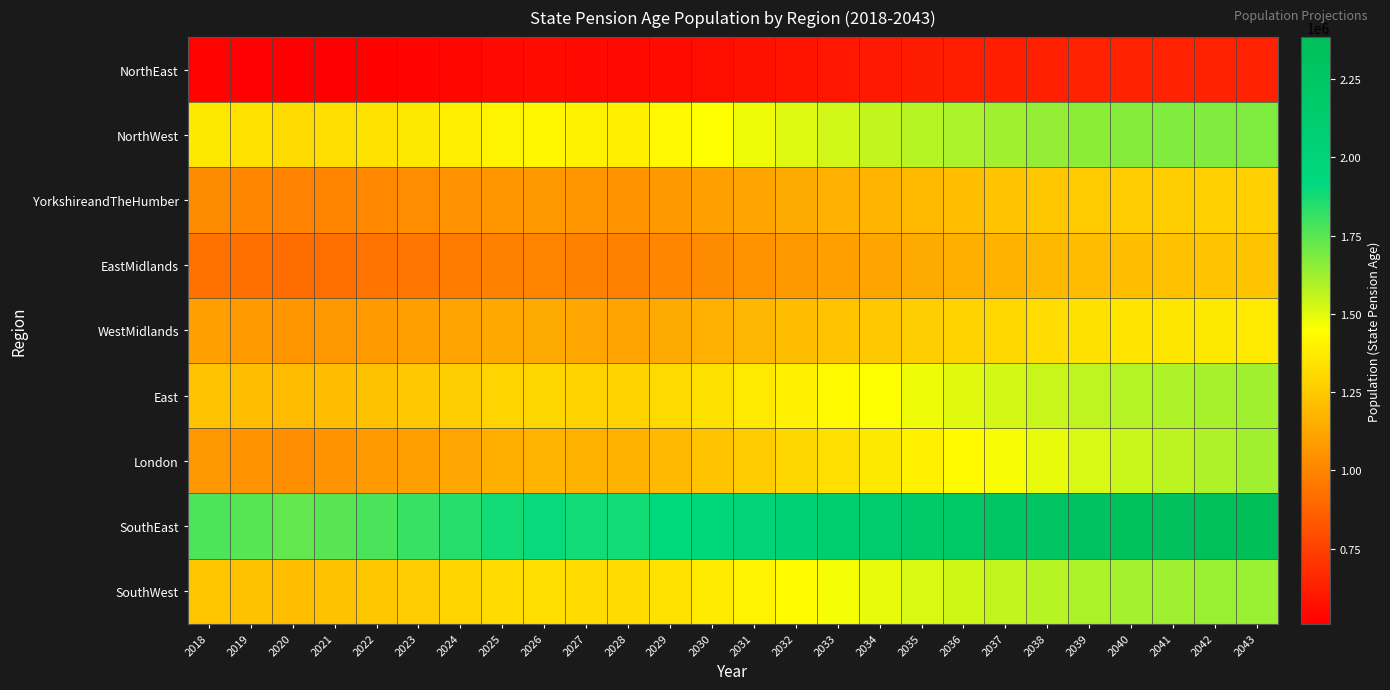

Which category has the lowest value across all series?

2020